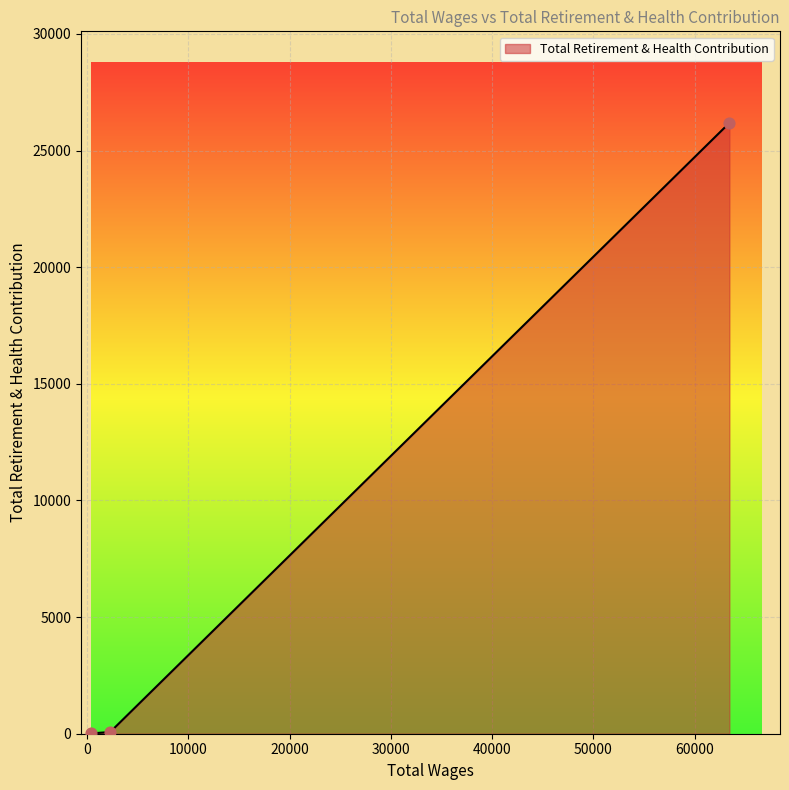

What is the maximum value shown in the chart?

26186